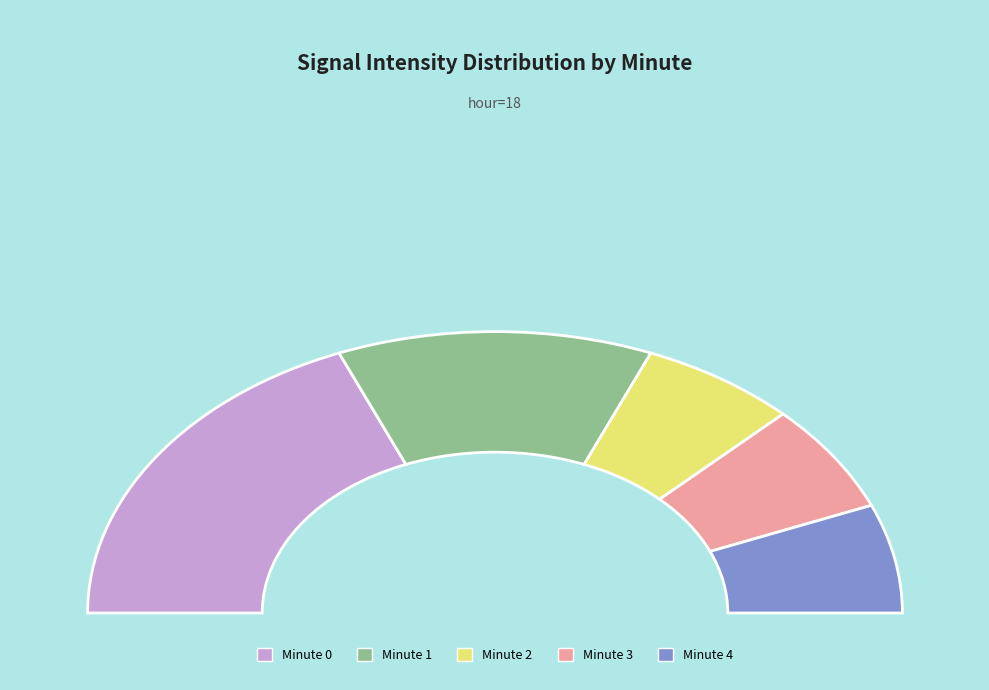

To the nearest percent, what is the difference between the largest and smallest slice percentages?

25%